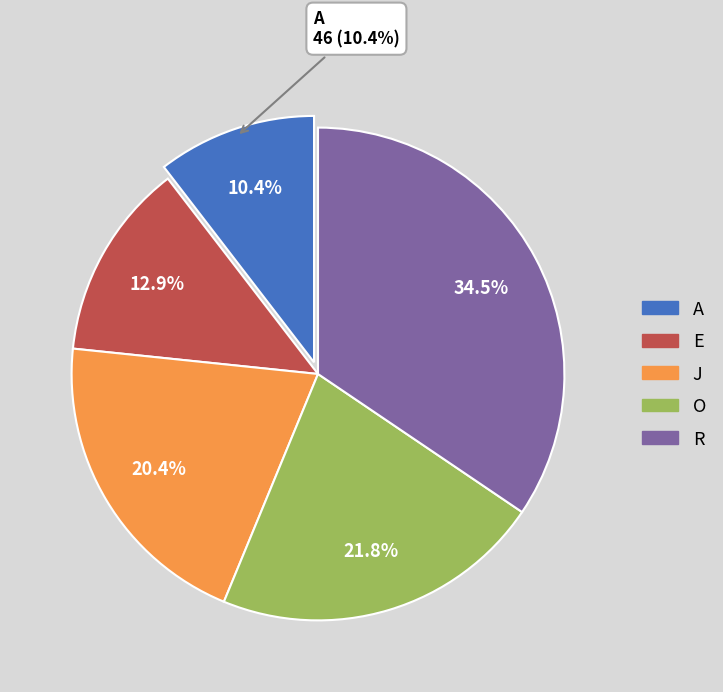

How many slices are in this pie chart?

5